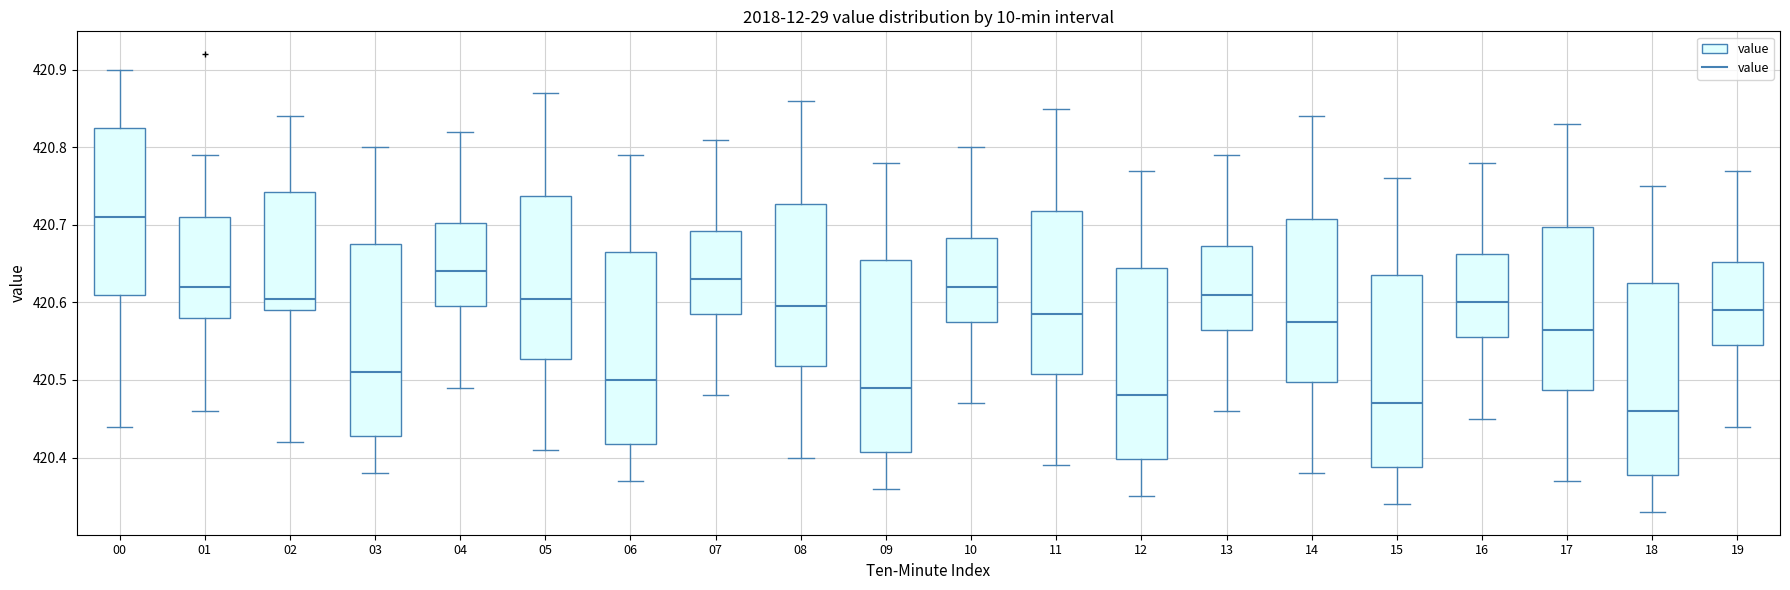

Where is the upper edge of the box at x = 09 on the y-axis? The values are not printed on the chart, so give them approximately, as read against the axis.

420.66